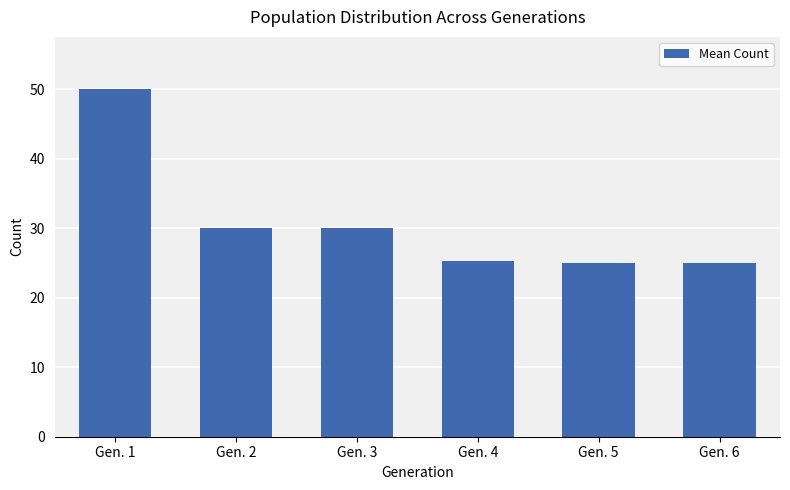

At which label does the data first exceed 30?

Gen. 1